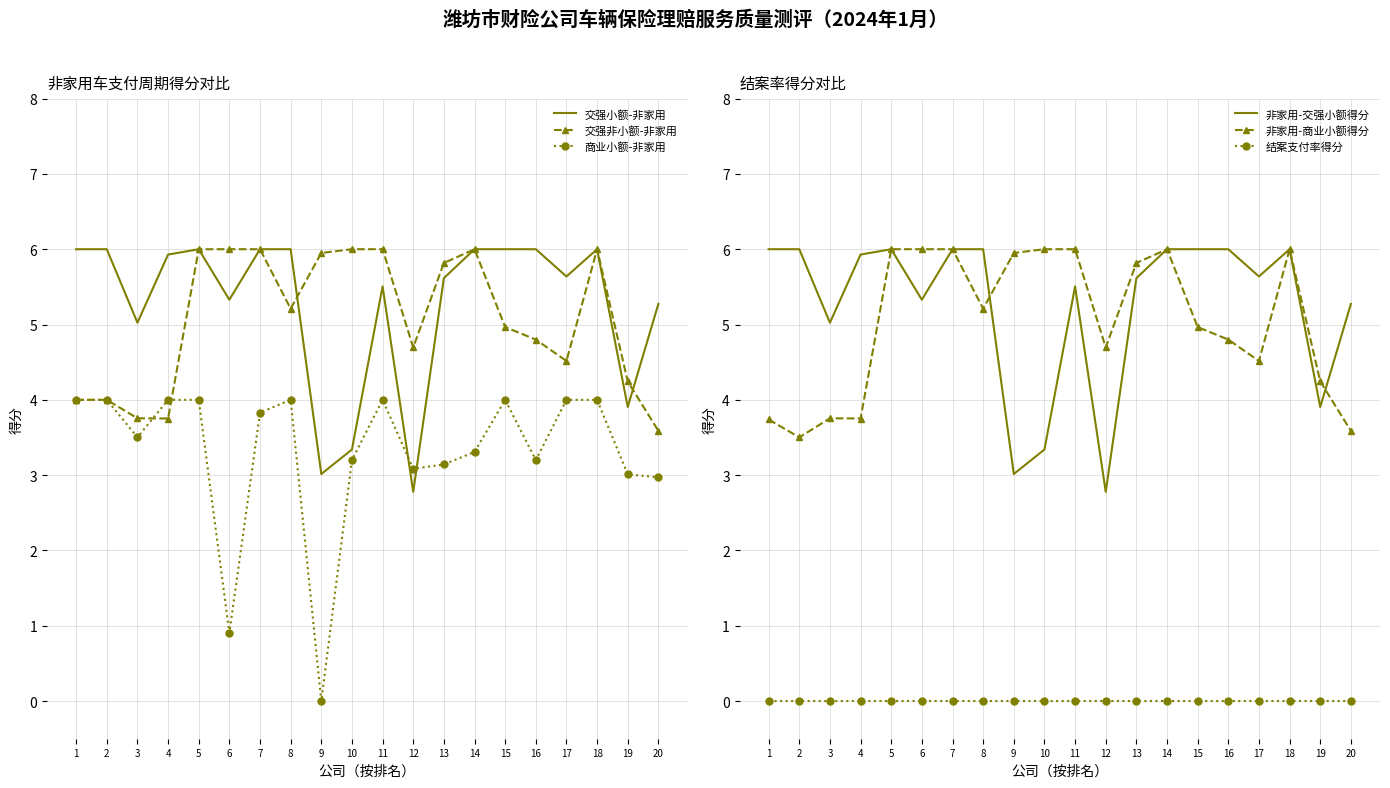

At 7, list the series in order from largest to smallest.

交强小额-非家用, 交强非小额-非家用, 非家用-交强小额得分, 非家用-商业小额得分, 商业小额-非家用, 结案支付率得分